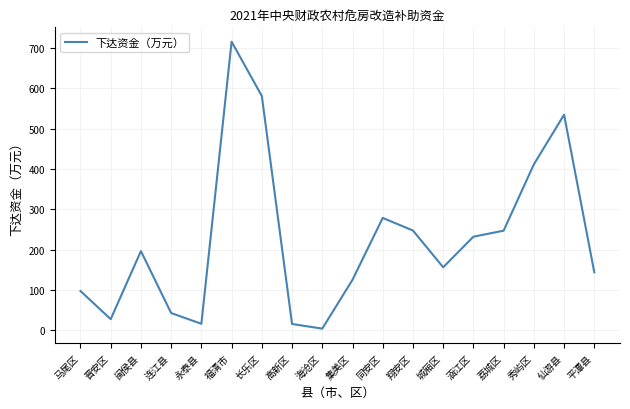

Between 仙游县 and 高新区, which is larger?

仙游县